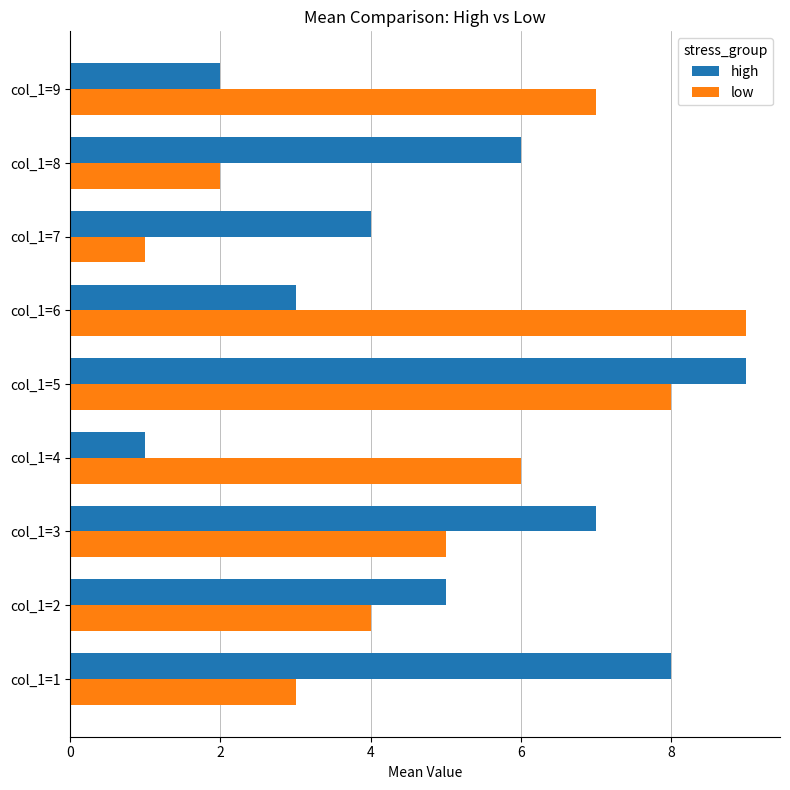

Rank the categories by low value from highest to lowest.

col_1=6, col_1=5, col_1=9, col_1=4, col_1=3, col_1=2, col_1=1, col_1=8, col_1=7